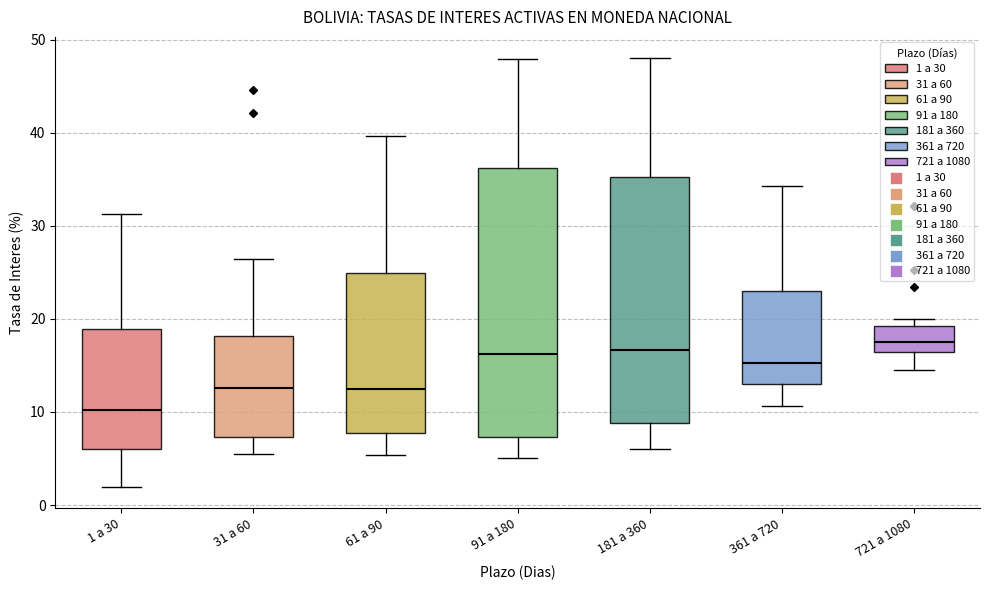

Reading left to right, read every box against the y-axis: the position of its median line, the range the box covers, and the ends of its whiskers. The values are not printed on the chart, so give them approximately, as read against the axis.

1 a 30: median 10, box 6 to 19, whiskers 2 to 31
31 a 60: median 13, box 7 to 18, whiskers 5 to 26
61 a 90: median 12, box 8 to 25, whiskers 5 to 40
91 a 180: median 16, box 7 to 36, whiskers 5 to 48
181 a 360: median 17, box 9 to 35, whiskers 6 to 48
361 a 720: median 15, box 13 to 23, whiskers 11 to 34
721 a 1080: median 18, box 16 to 19, whiskers 14 to 20